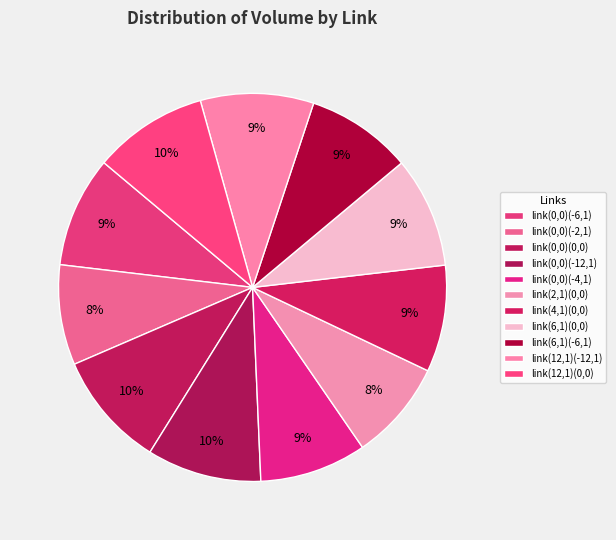

To the nearest percent, what percentage of the pie is link(0,0)(0,0)?

10%